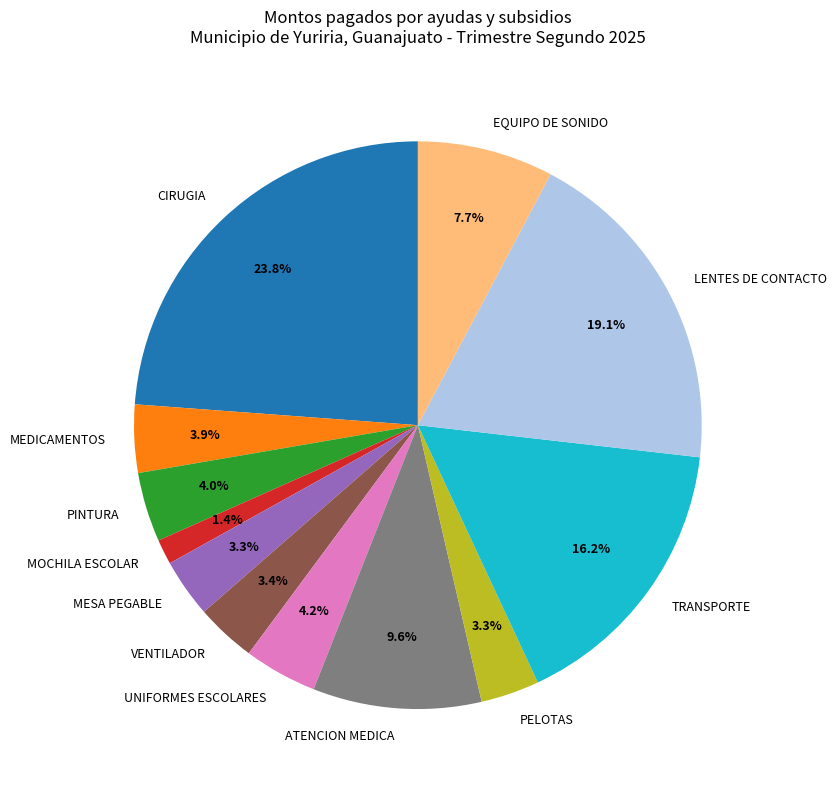

To the nearest percent, what is the average slice percentage?

8%